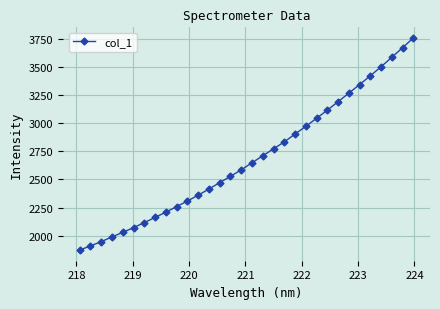

How many lines are shown in the chart?

1